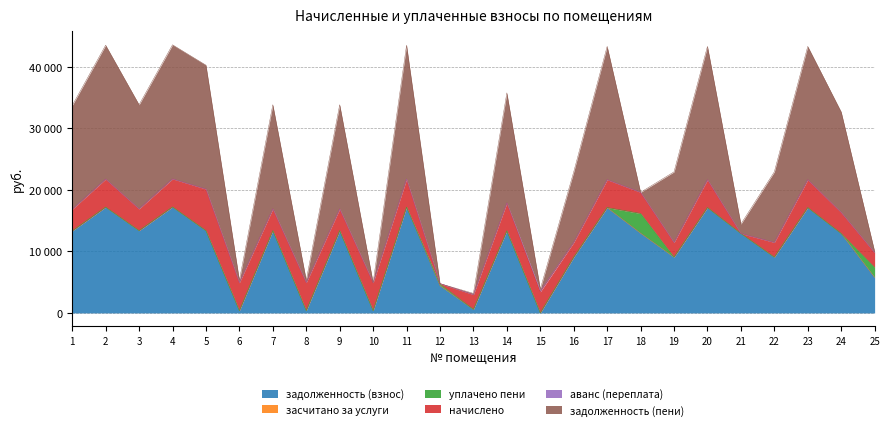

At how many categories does at least one series exceed 7510?

18